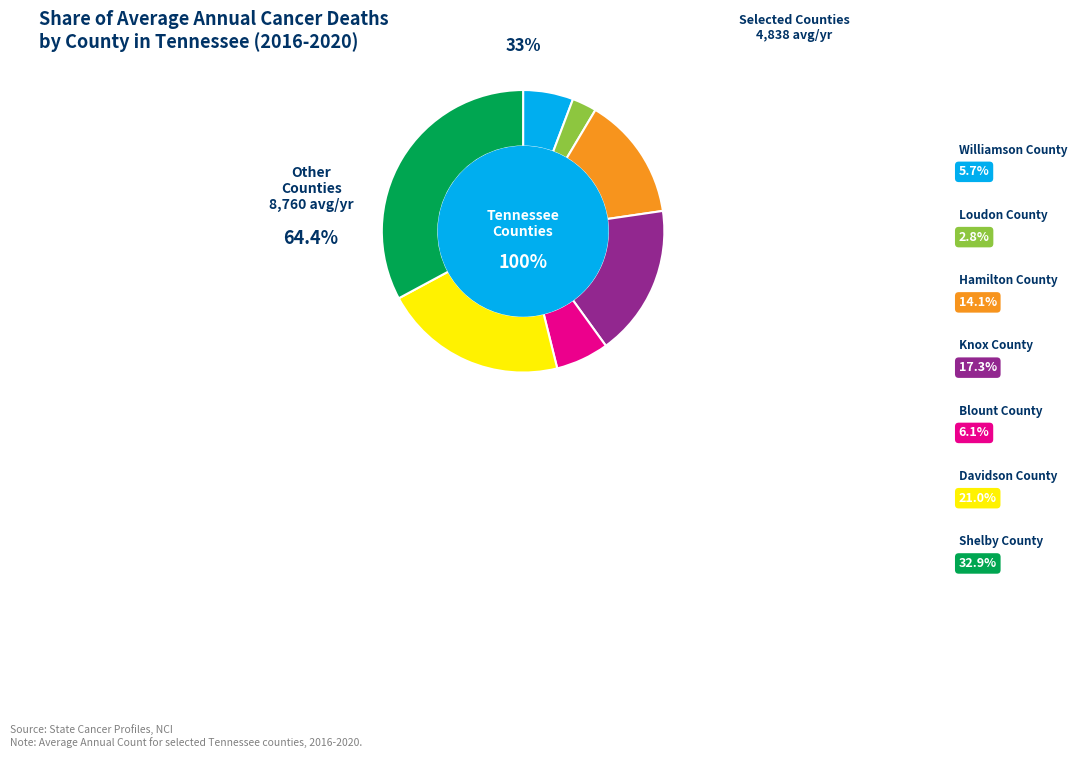

Which category has the biggest portion of the pie?

Shelby County